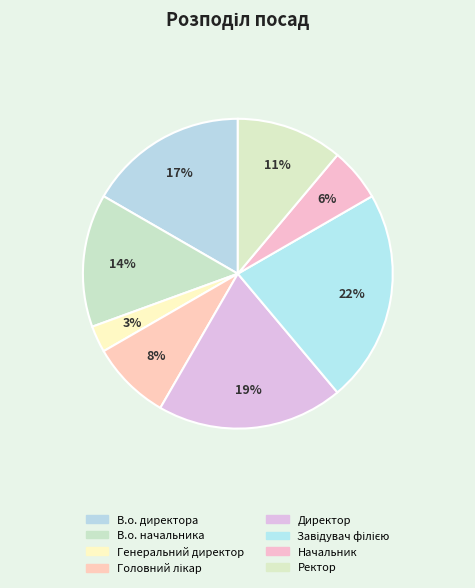

What percentage is the Головний лікар slice, to the nearest percent?

8%